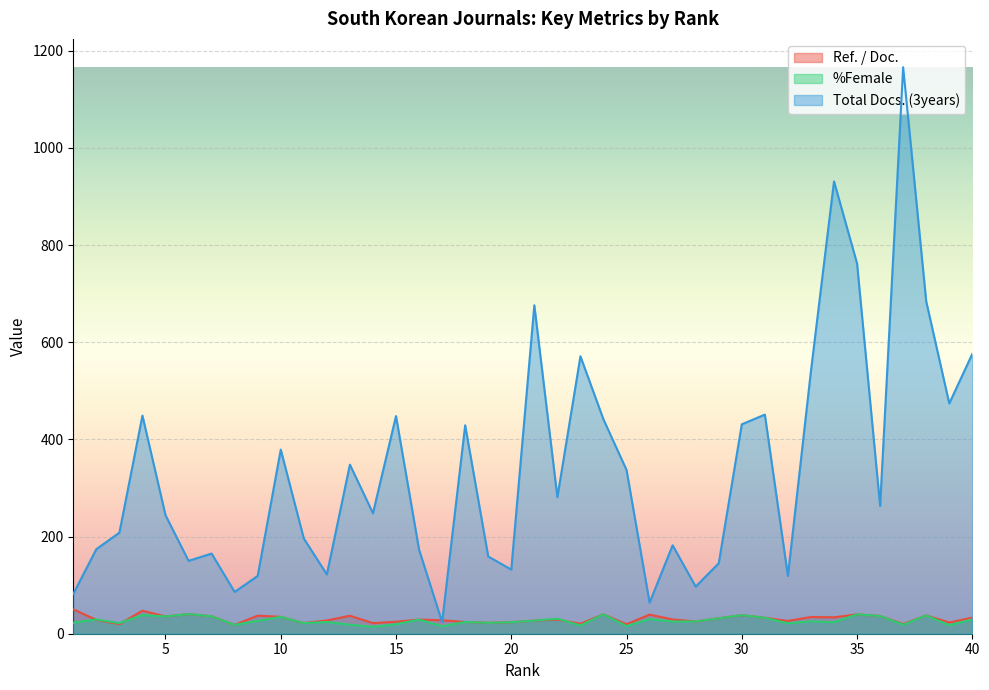

How many times do Total Docs. (3years) and Ref. / Doc. cross each other?

2